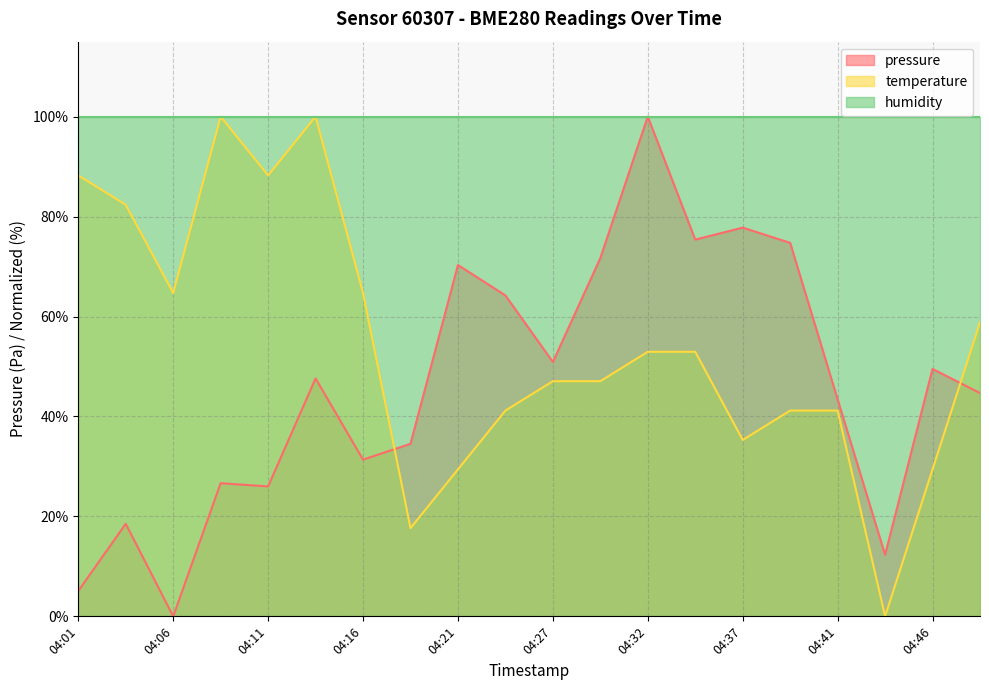

Which series has the widest spread of values?

pressure